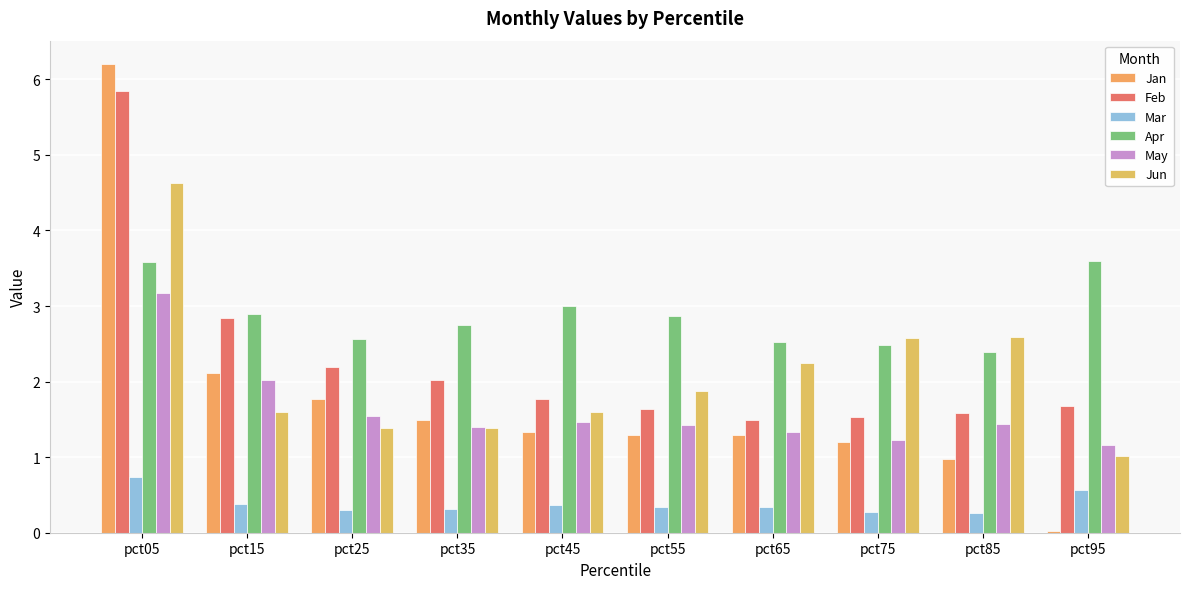

How many groups of bars are there?

10